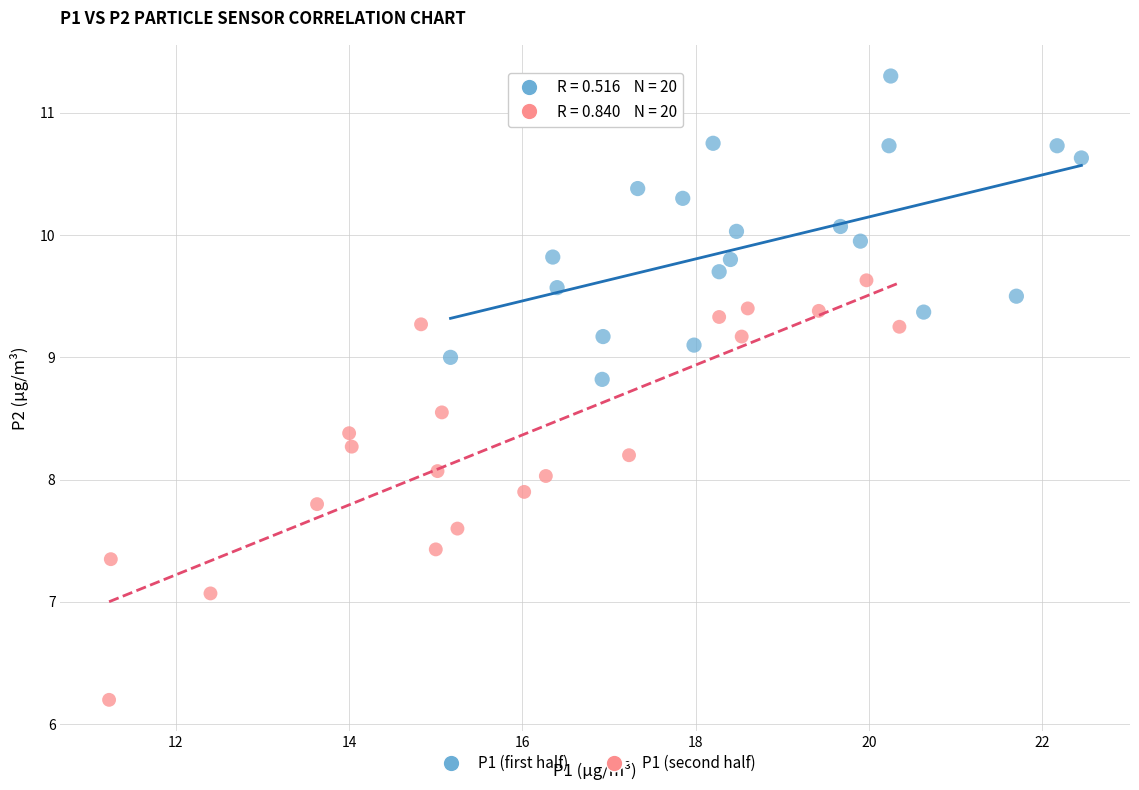

Which series has the widest spread of Y values?

P1 (second half)